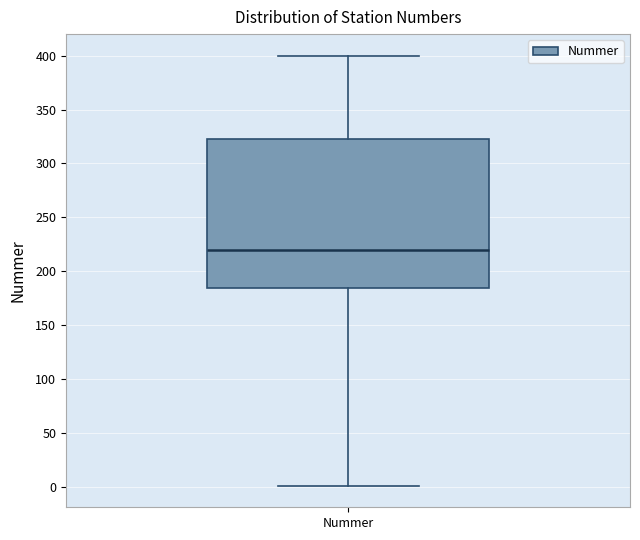

Transcribe this box plot: give where the median line is, the range the box spans, and where the two whiskers end, as read against the y-axis. The values are not printed on the chart, so give them approximately, as read against the axis.

median 220, box 185 to 320, whiskers 0 to 400